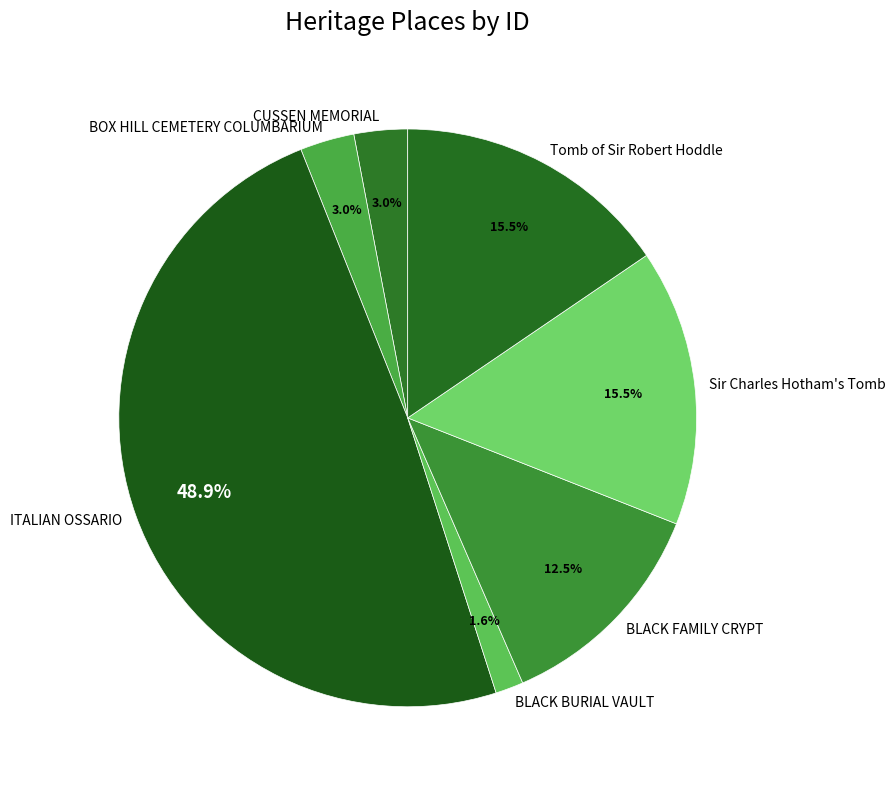

Between BLACK FAMILY CRYPT and BLACK BURIAL VAULT, which is larger?

BLACK FAMILY CRYPT